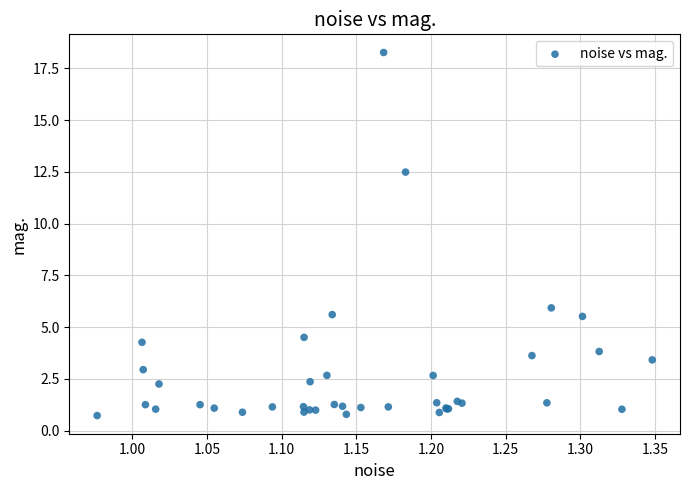

What Y value in the scatter plot is closest to 9?

5.9